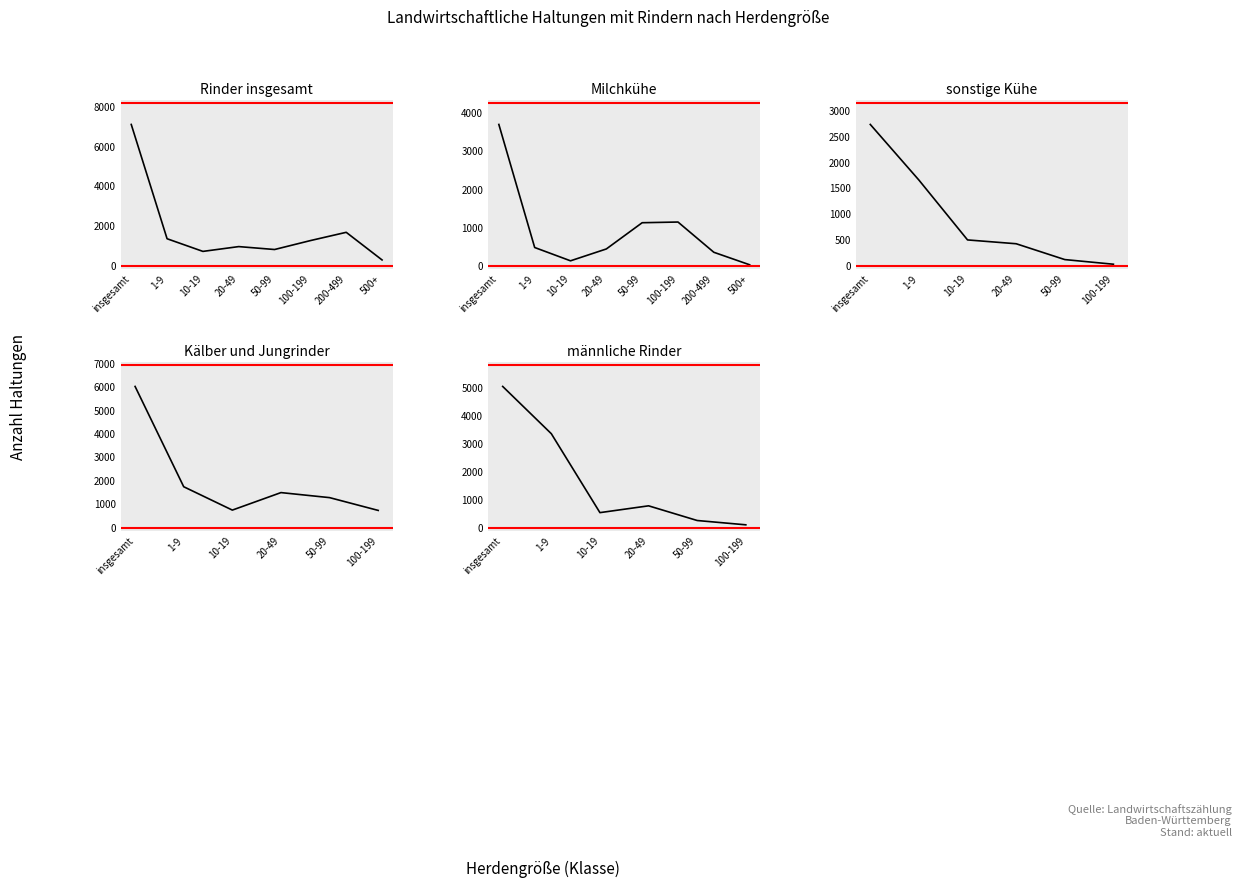

Which series ends up on top after the final intersection of Milchkühe and männliche Rinder?

Milchkühe